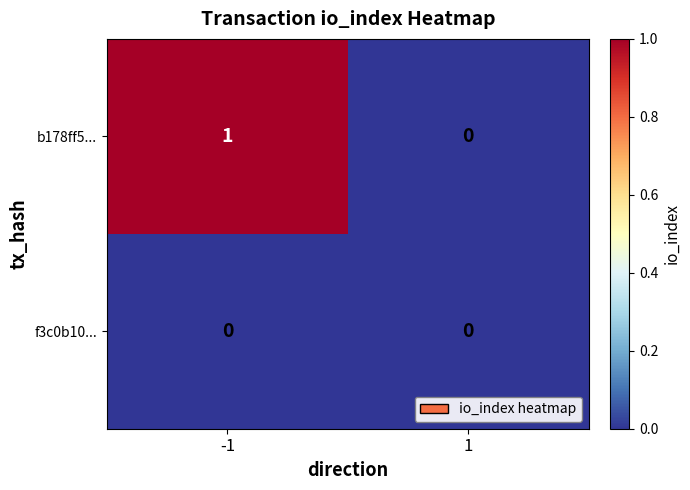

Reading left to right, transcribe all the data shown in this chart.

b178ff5...: 1	0
f3c0b10...: 0	0